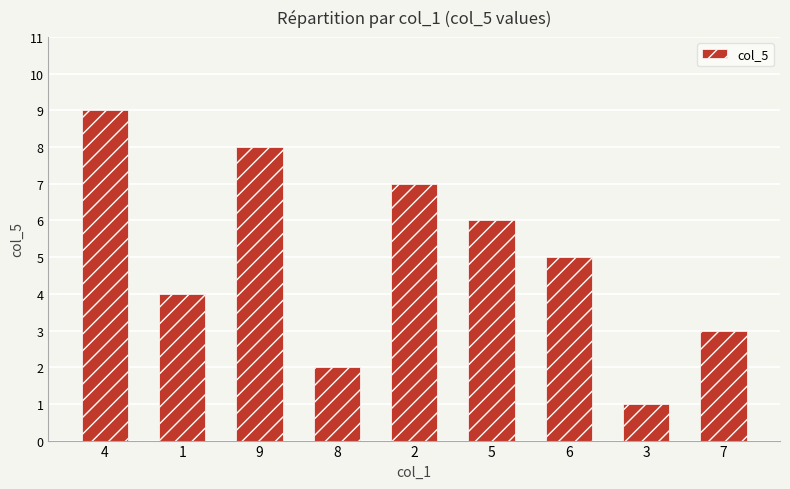

Between 4 and 8, which is larger?

4